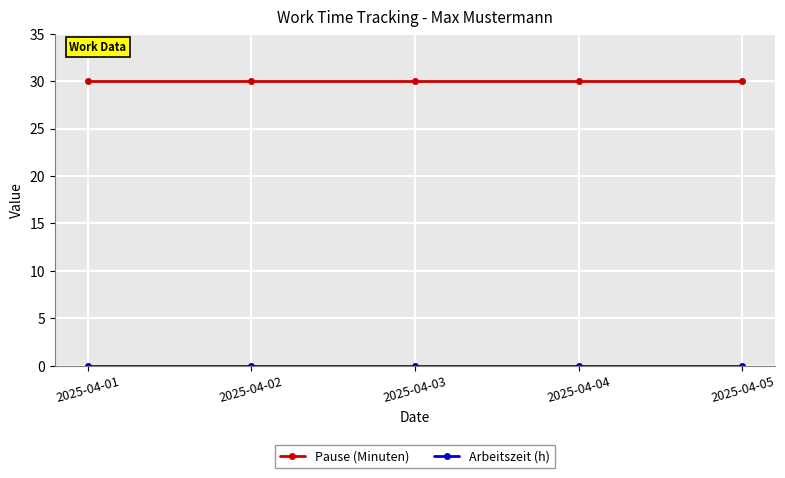

What is the maximum value shown in the chart?

30